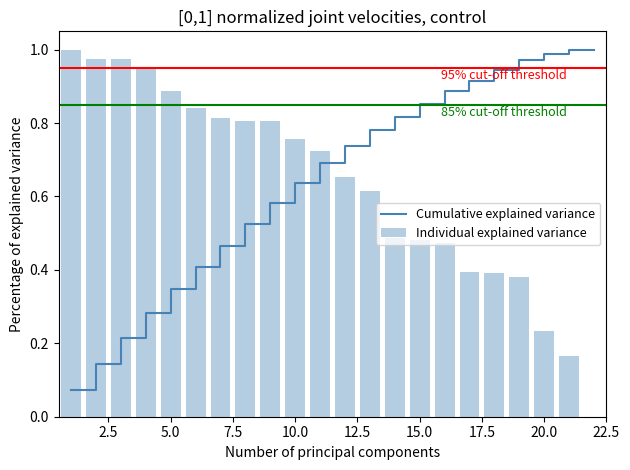

What is the sum of all Individual explained variance values?

13.8